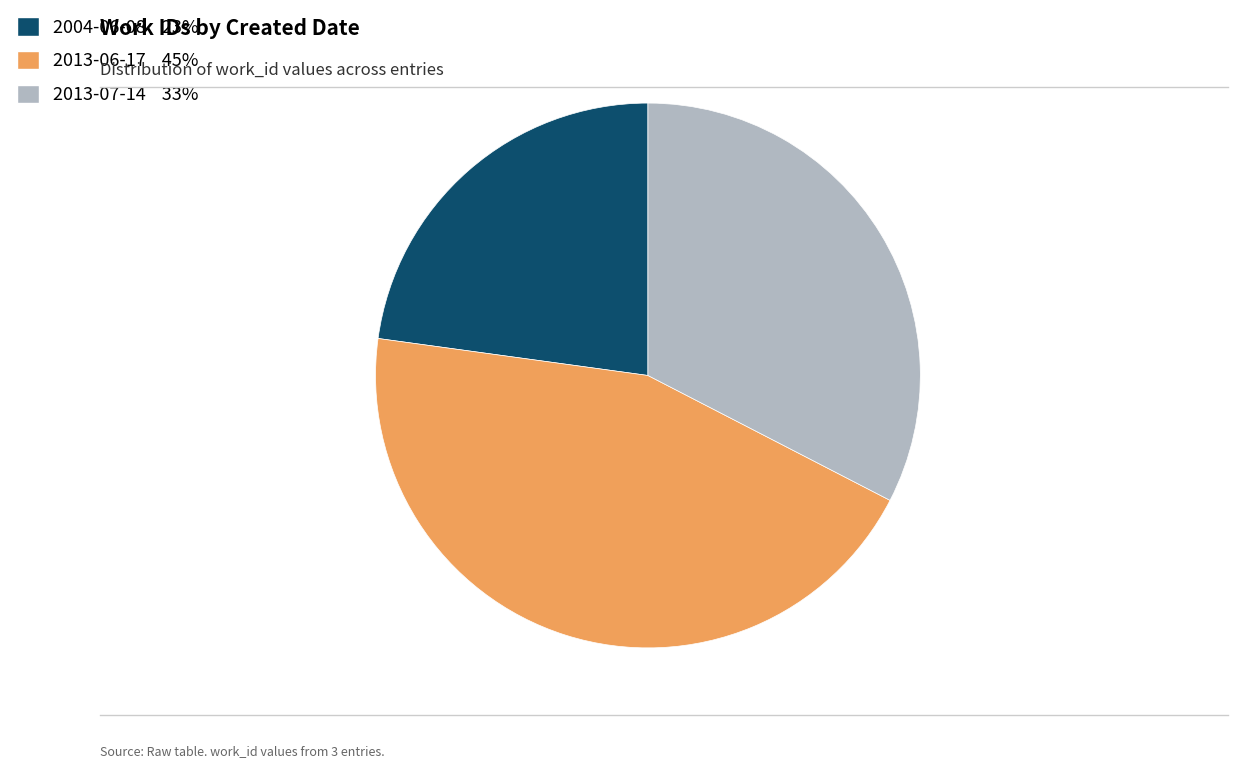

Is the sum of 2013-07-14 and 2004-06-08 greater than half?

Yes